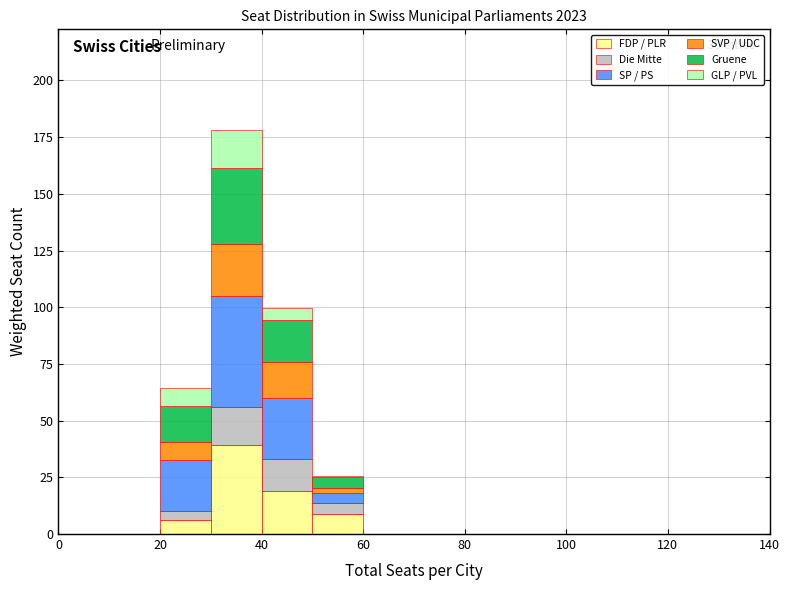

Which range on the x-axis has the tallest stacked bar (by total height)?

30 to 40